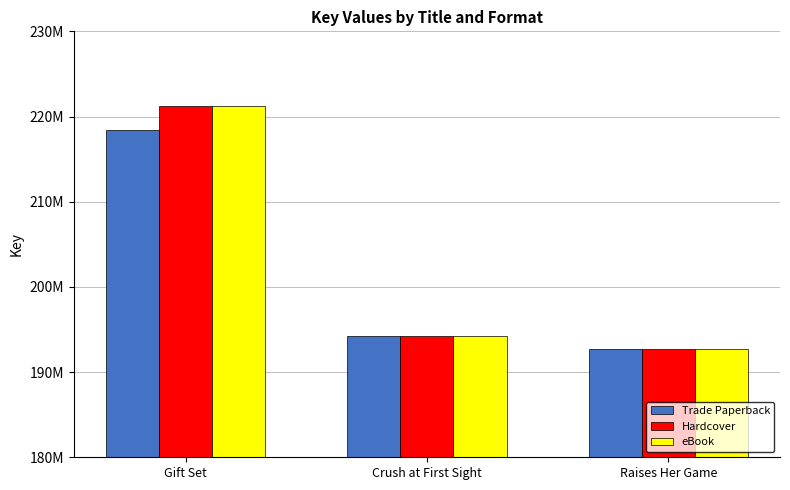

What is the label of the 3rd bar from the left?

Raises Her Game